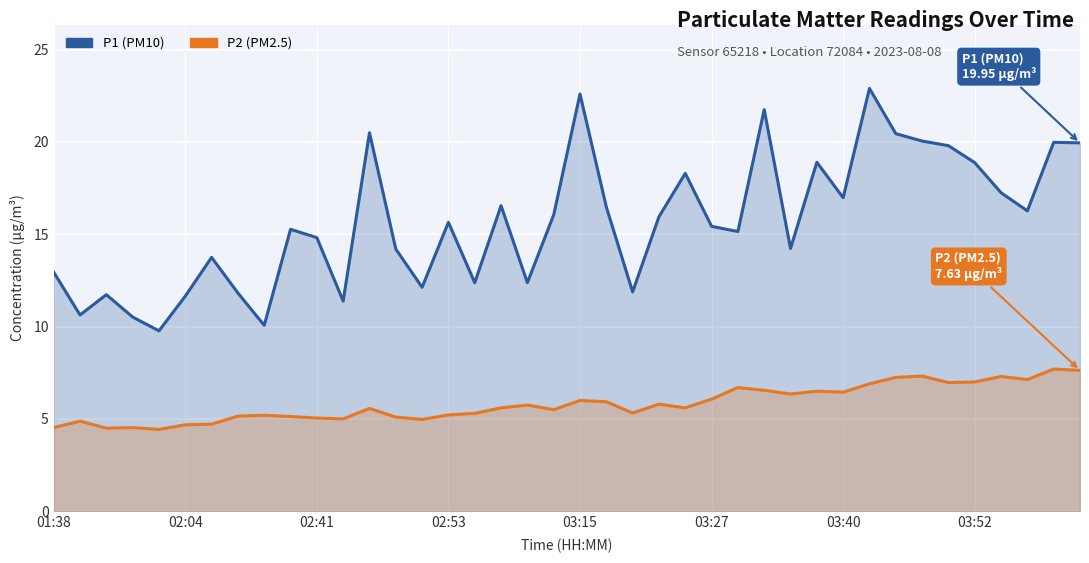

At 12, list the series in order from largest to smallest.

P1 (PM10), P2 (PM2.5)